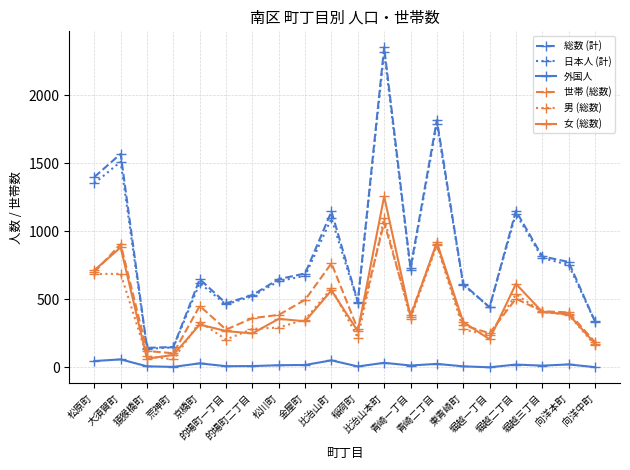

True or false: 総数 (計) has more than 2 interior local peaks.

True